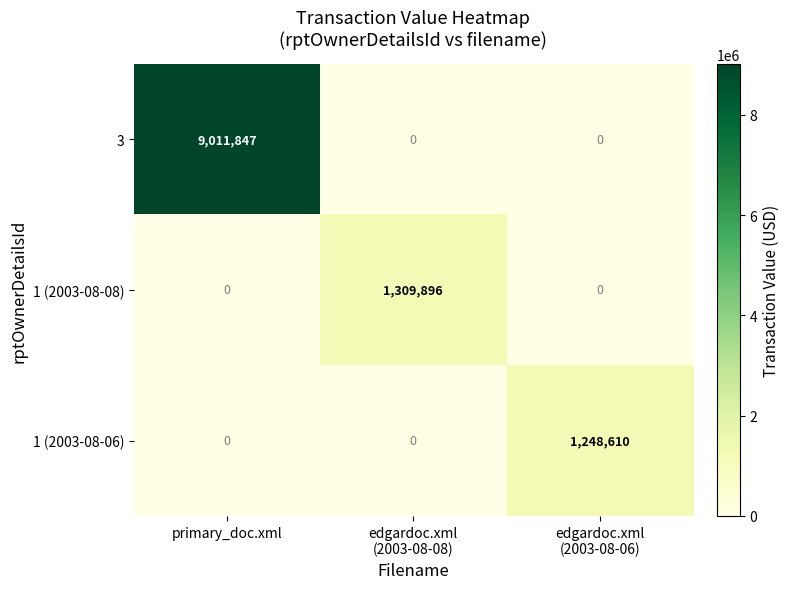

Is it true that 3 equals 9011847 at primary_doc.xml?

True